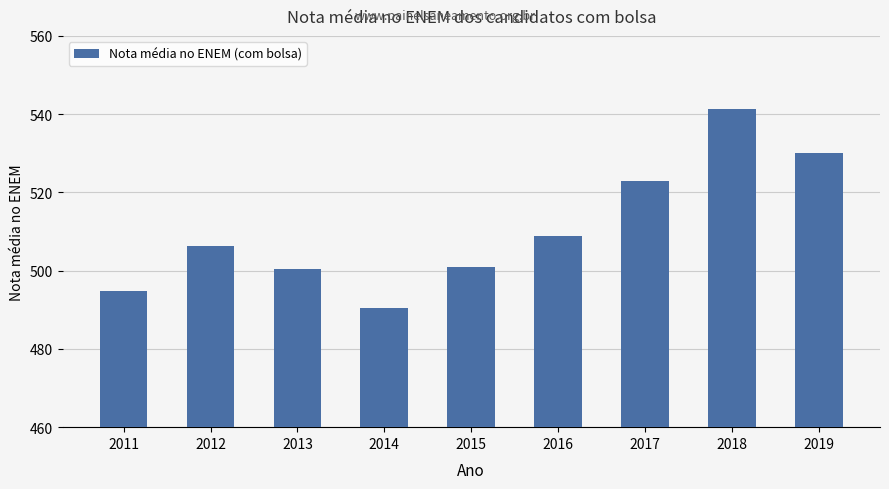

What is the minimum value shown in the chart?

490.3